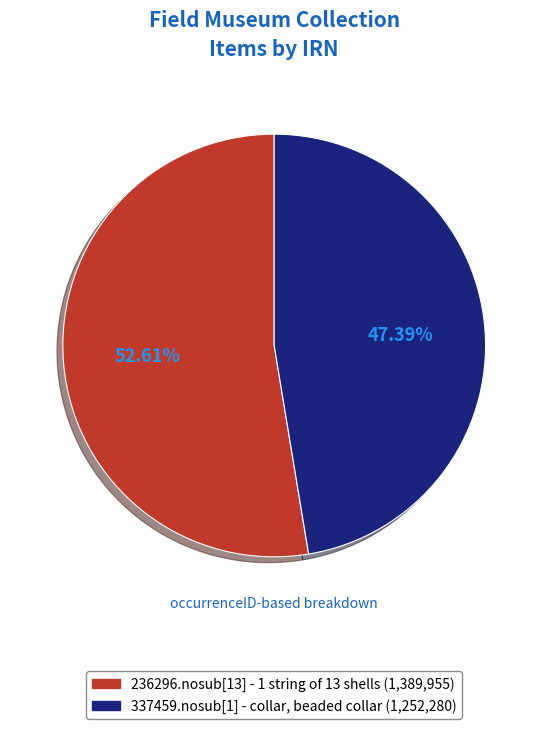

Count the number of slices in the pie.

2